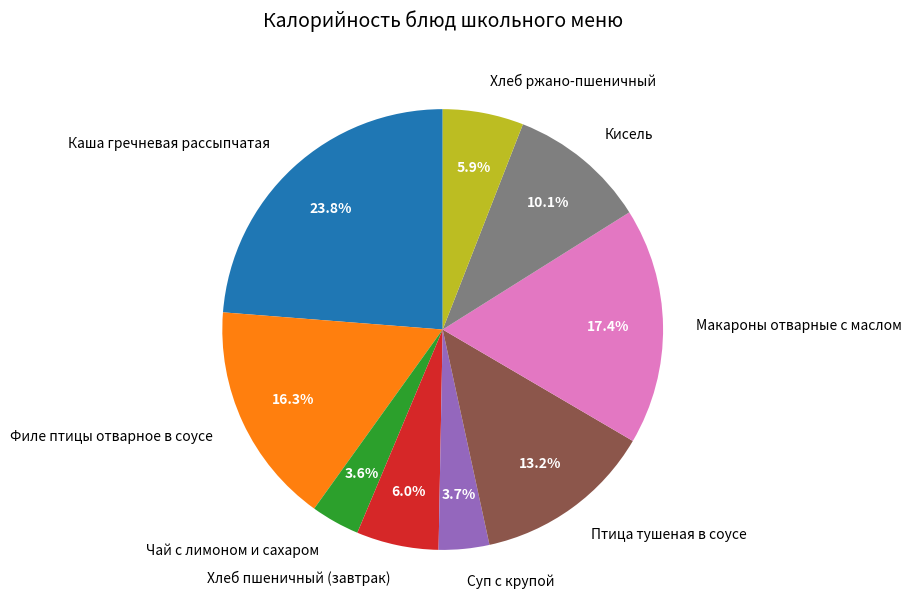

How many segments does this pie chart have?

9